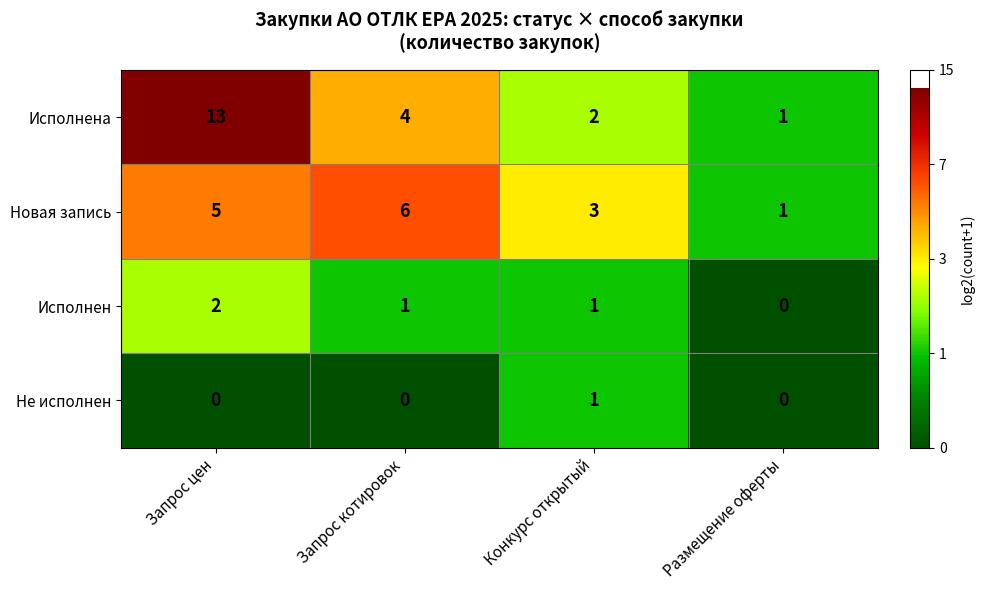

How many data points does each series have?

4